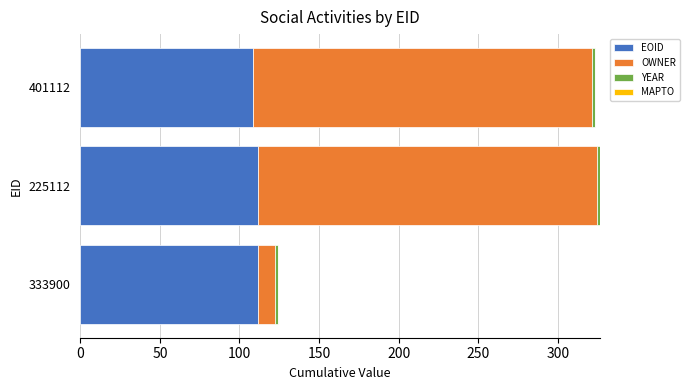

What is the average value of the EOID series?

110.5